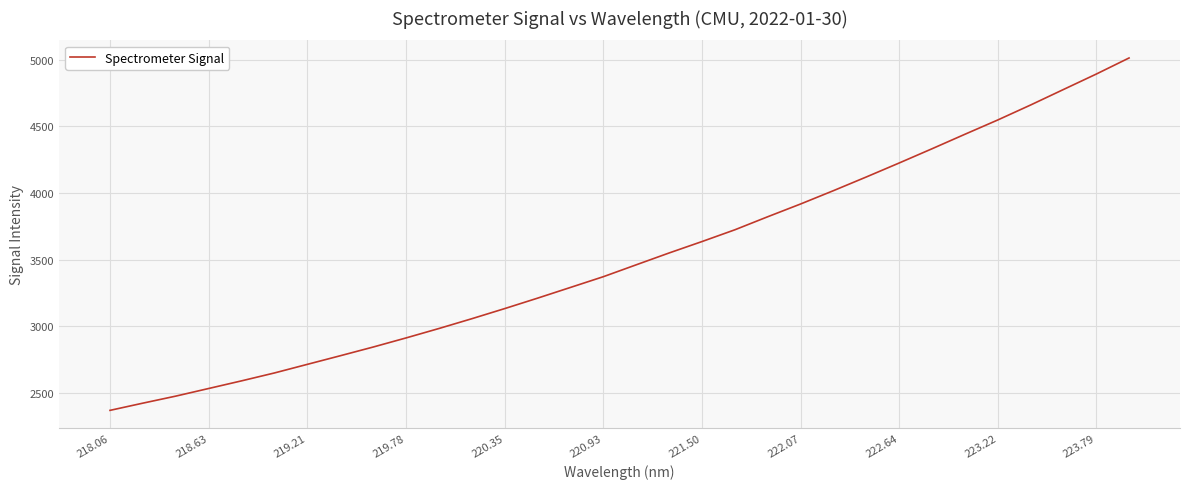

What is the greatest value displayed?

5013.0